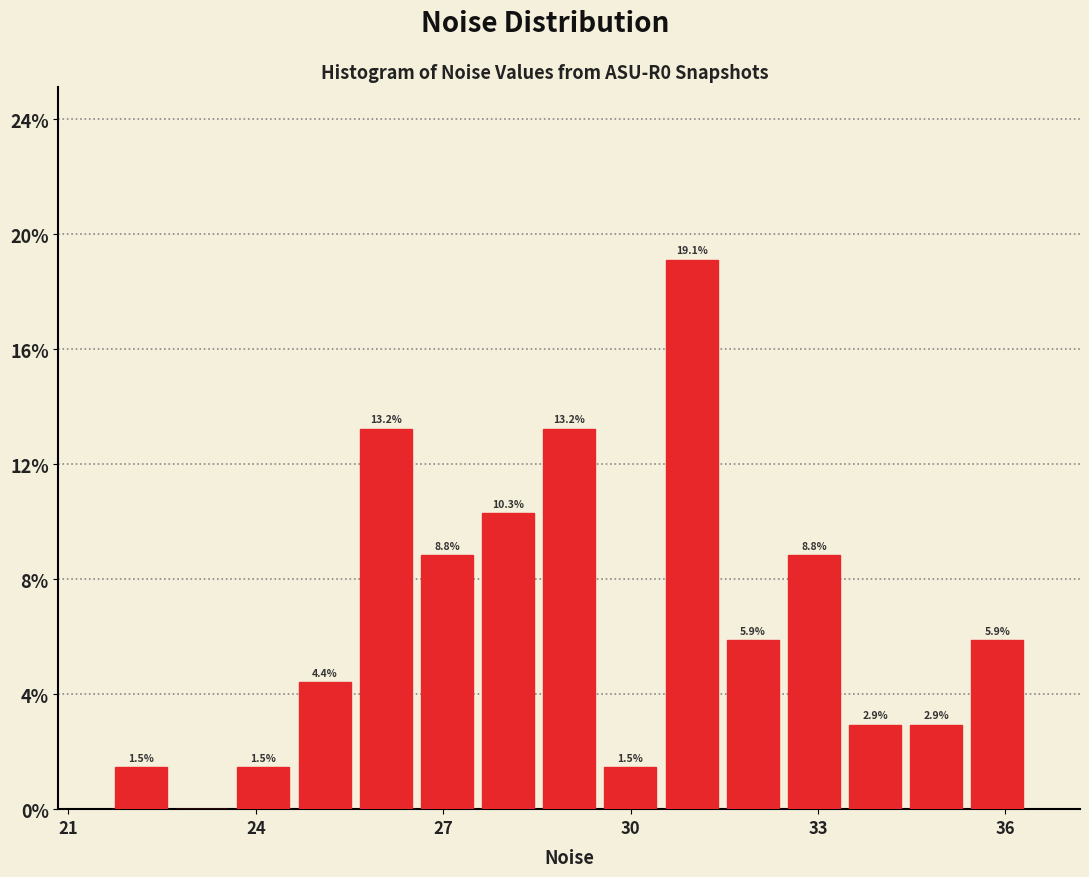

Around what value on the x-axis is the tallest bar? Give the approximate position of its centre, as read against the axis.

31.0